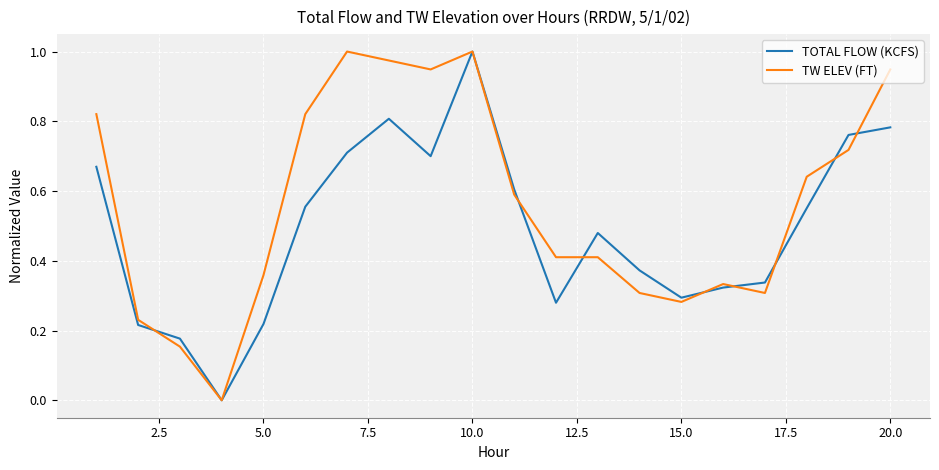

Rank the series by their average value, from lowest to highest.

TOTAL FLOW (KCFS), TW ELEV (FT)